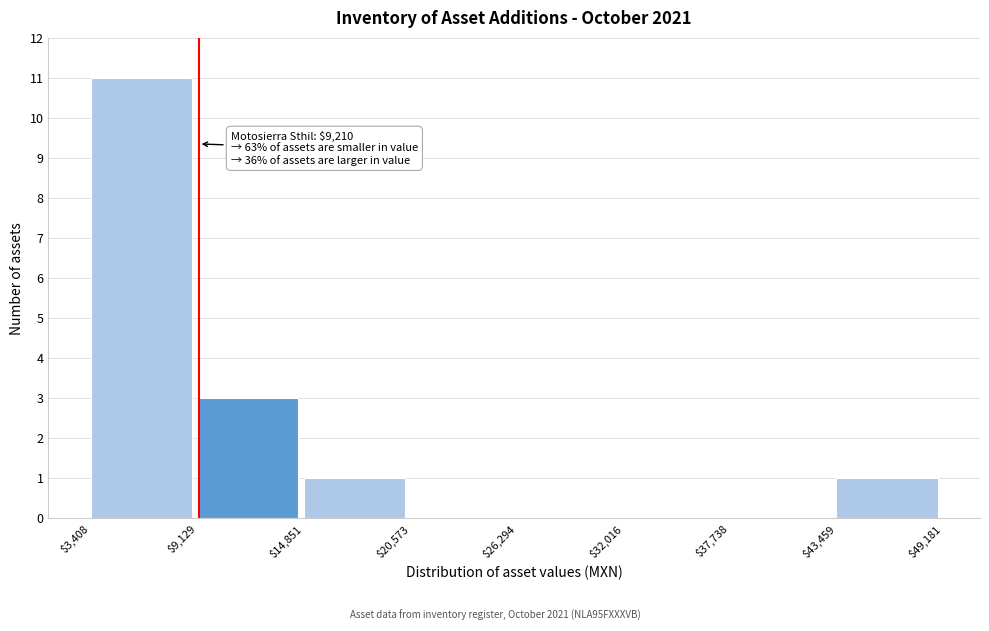

Which range on the x-axis has the tallest bar?

$3,408 to $9,129